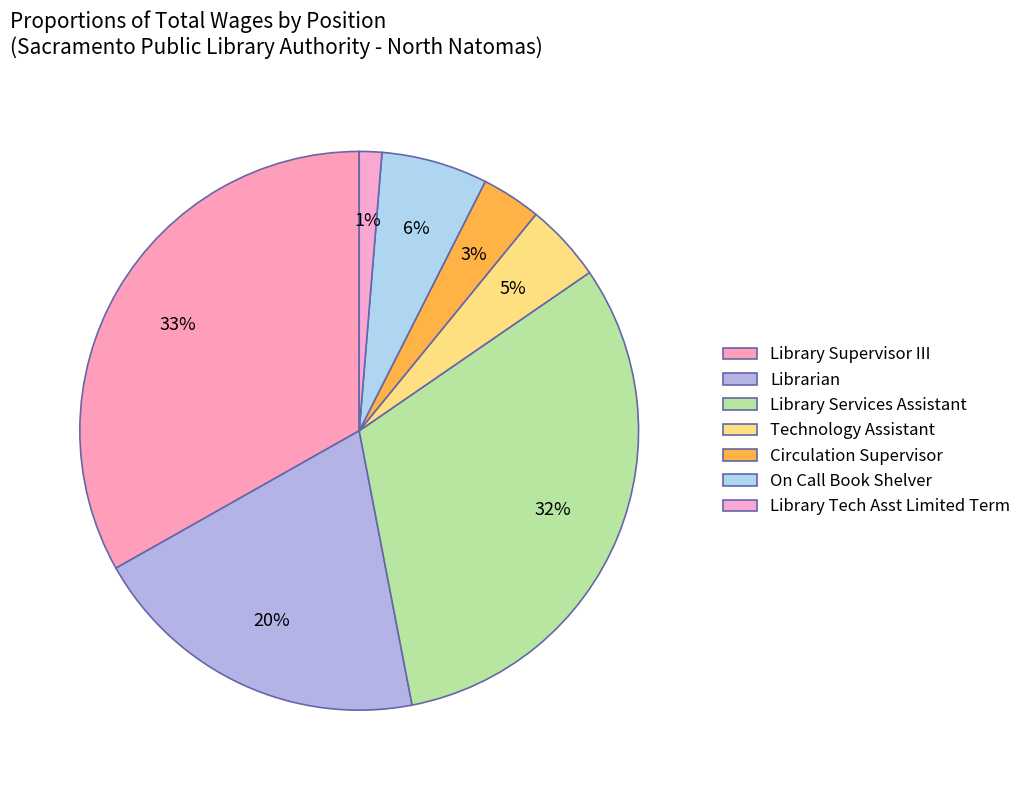

To the nearest percent, what percentage of the pie is Circulation Supervisor?

3%